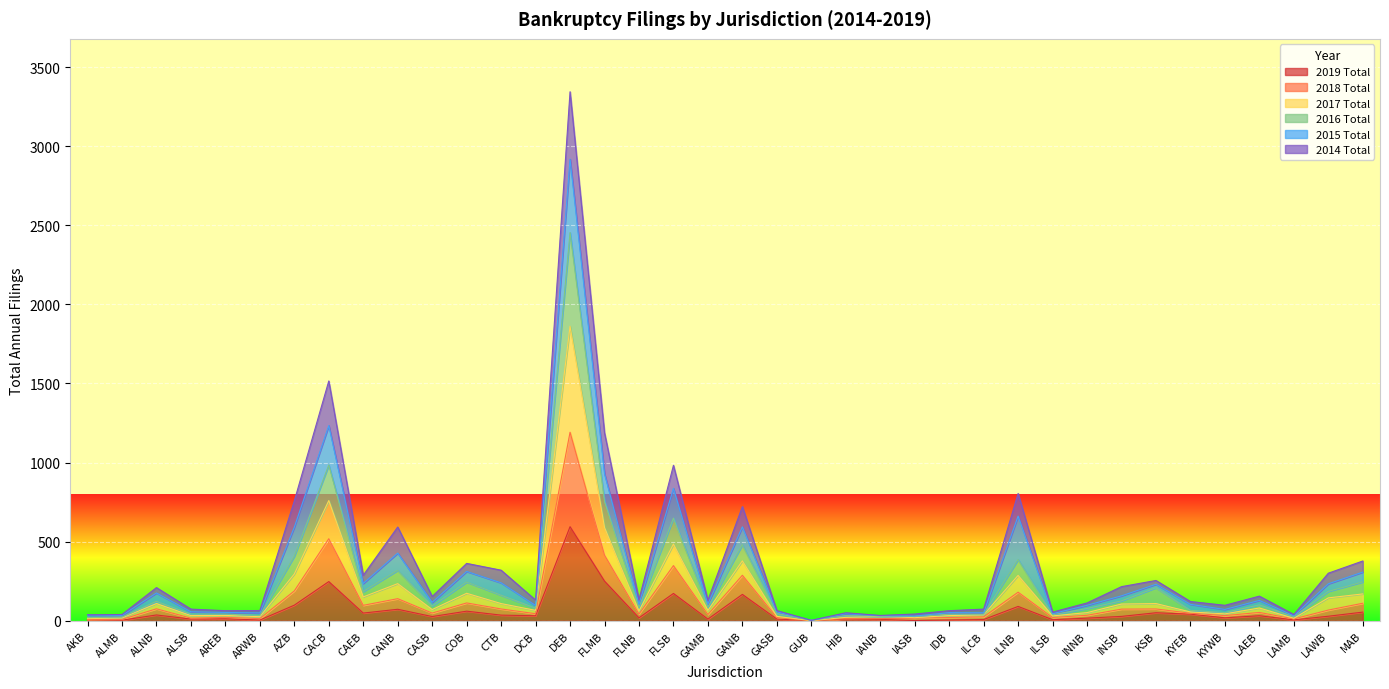

At which category is the sum across all series the highest?

DEB